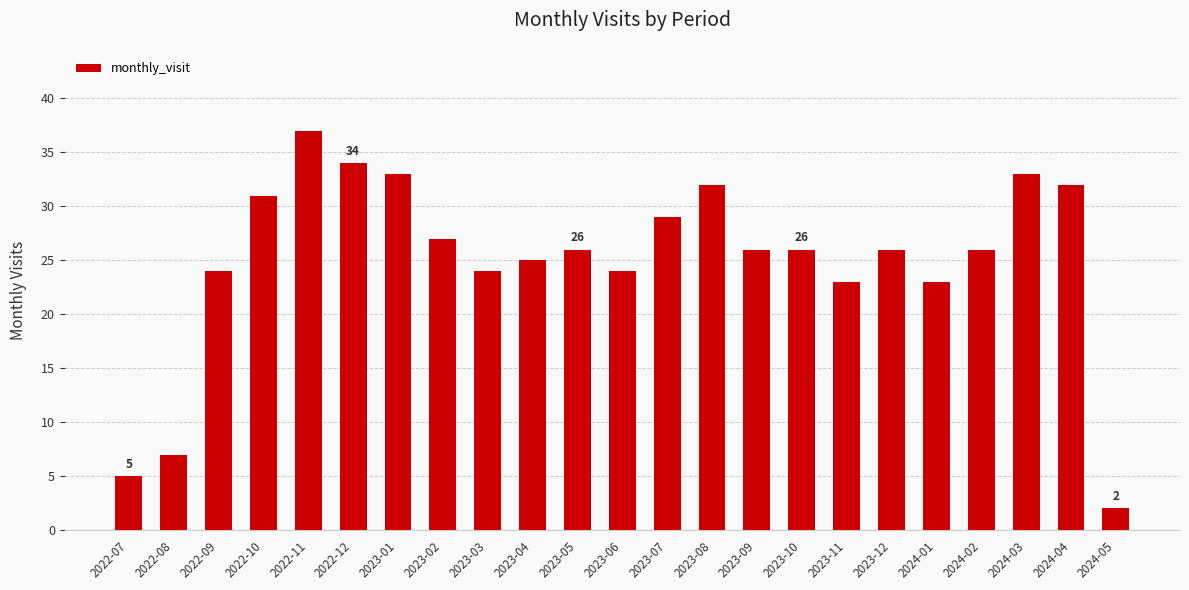

Reading right to left, list all the values displayed in this chart.

2024-05=2	2024-04=32	2024-03=33	2024-02=26	2024-01=23	2023-12=26	2023-11=23	2023-10=26	2023-09=26	2023-08=32	2023-07=29	2023-06=24	2023-05=26	2023-04=25	2023-03=24	2023-02=27	2023-01=33	2022-12=34	2022-11=37	2022-10=31	2022-09=24	2022-08=7	2022-07=5